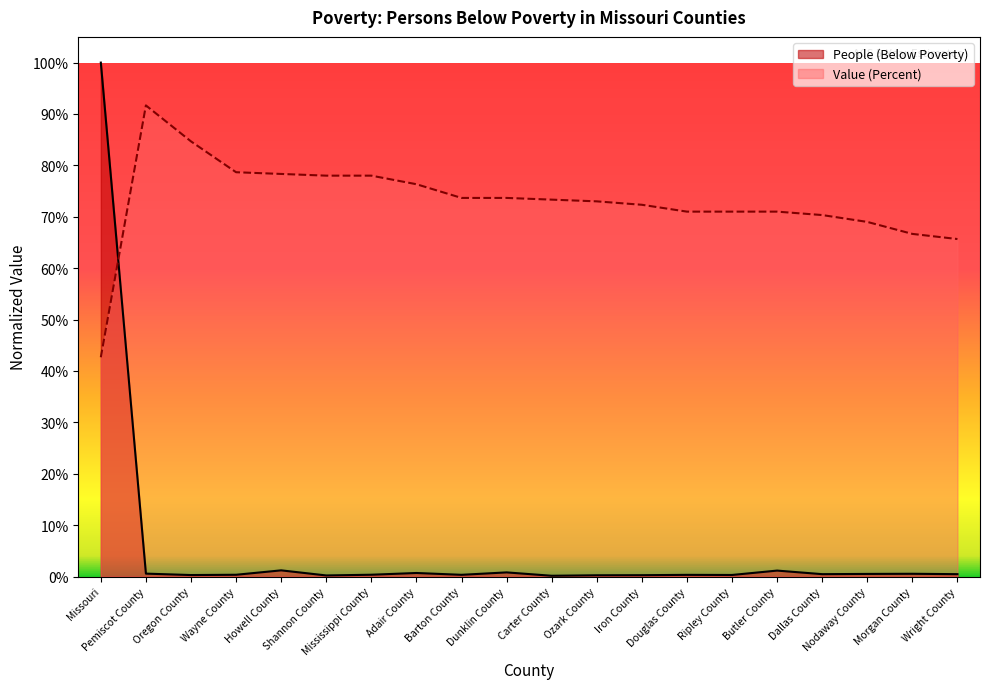

True or false: People (Below Poverty) and Value (Percent) intersect in this chart.

True